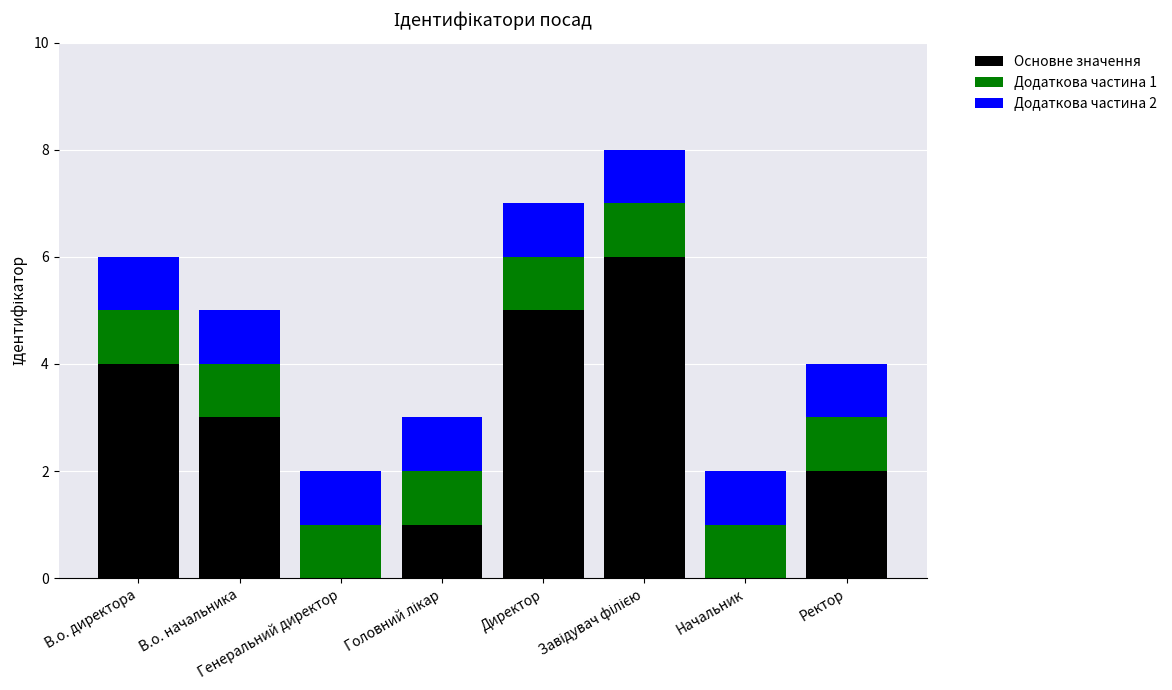

How many Основне значення values are between 1 and 5?

5